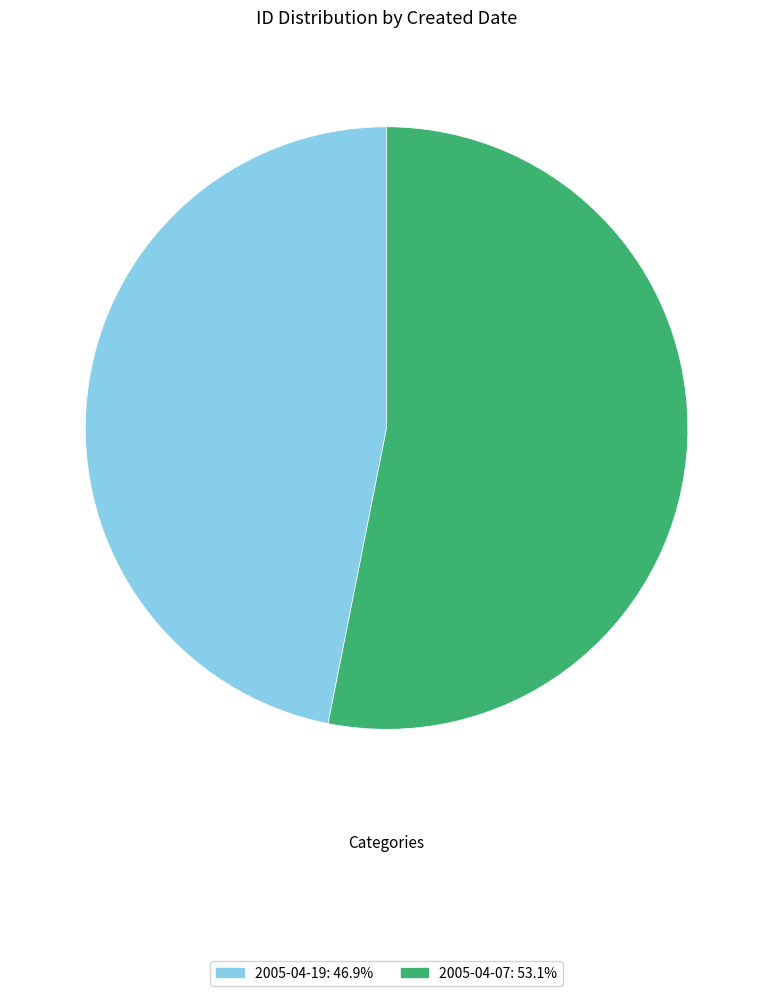

True or false: 2005-04-19 accounts for 33% of the total.

False